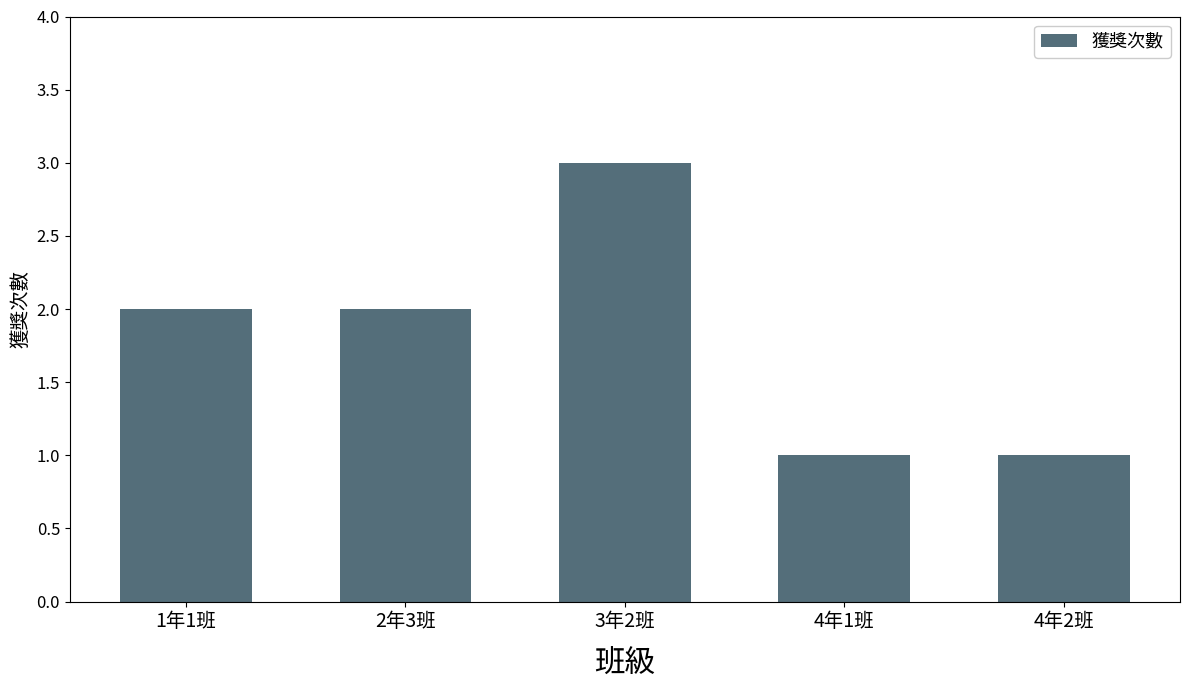

What is the minimum value shown in the chart?

1